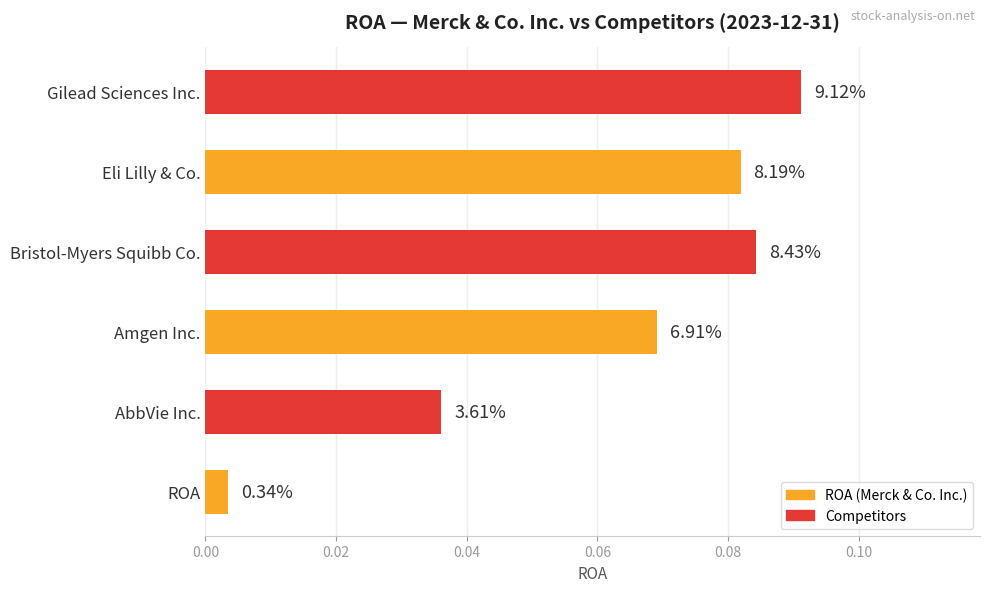

Are the bars horizontal?

Yes